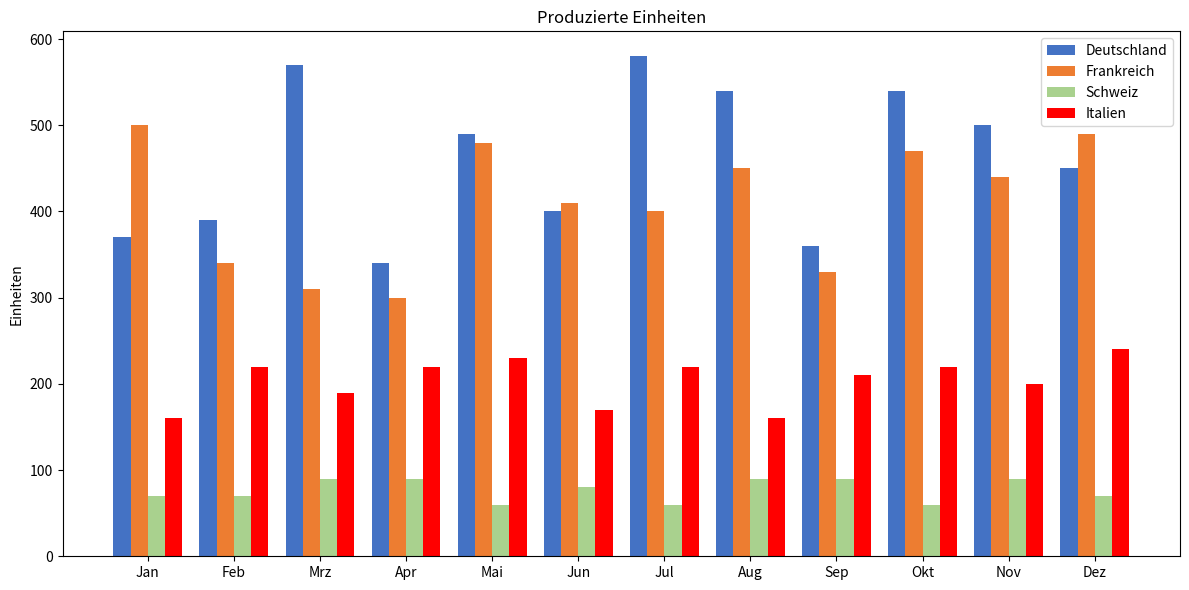

Reading left to right, extract all data points from this chart.

Deutschland: Jan=370	Feb=390	Mrz=570	Apr=340	Mai=490	Jun=400	Jul=580	Aug=540	Sep=360	Okt=540	Nov=500	Dez=450
Frankreich: Jan=500	Feb=340	Mrz=310	Apr=300	Mai=480	Jun=410	Jul=400	Aug=450	Sep=330	Okt=470	Nov=440	Dez=490
Schweiz: Jan=70	Feb=70	Mrz=90	Apr=90	Mai=60	Jun=80	Jul=60	Aug=90	Sep=90	Okt=60	Nov=90	Dez=70
Italien: Jan=160	Feb=220	Mrz=190	Apr=220	Mai=230	Jun=170	Jul=220	Aug=160	Sep=210	Okt=220	Nov=200	Dez=240